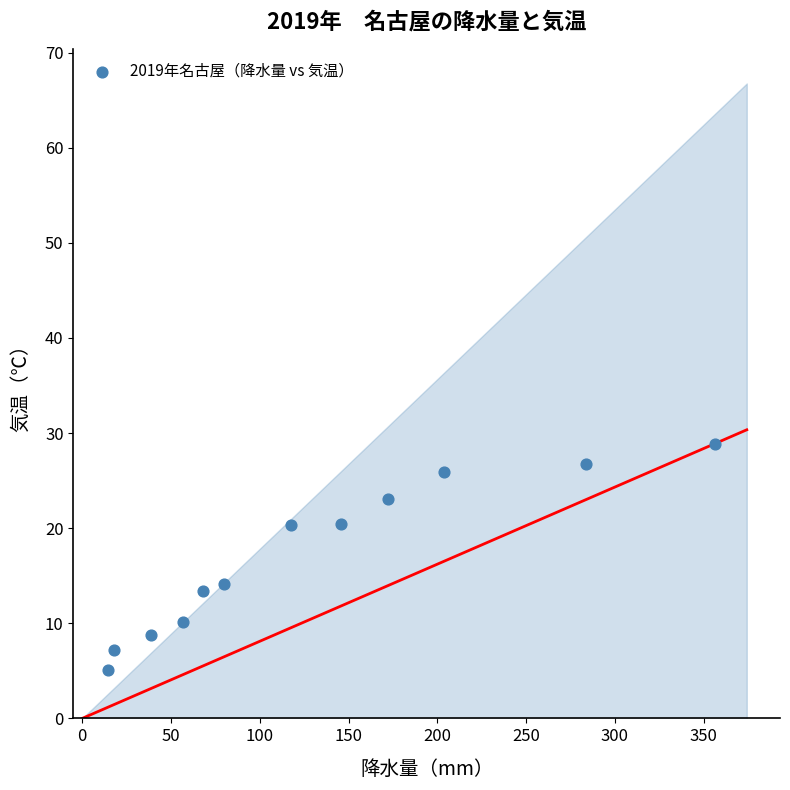

What is the average X value?

129.6